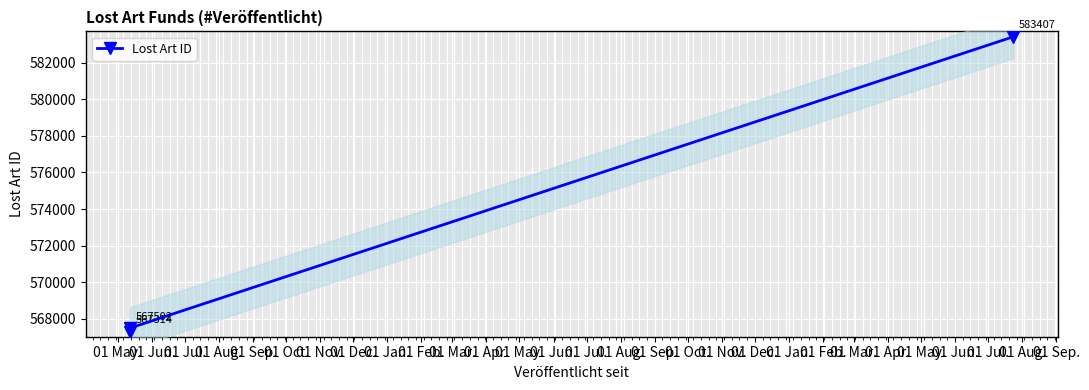

True or false: the data shows 973369 at 01 May..

False